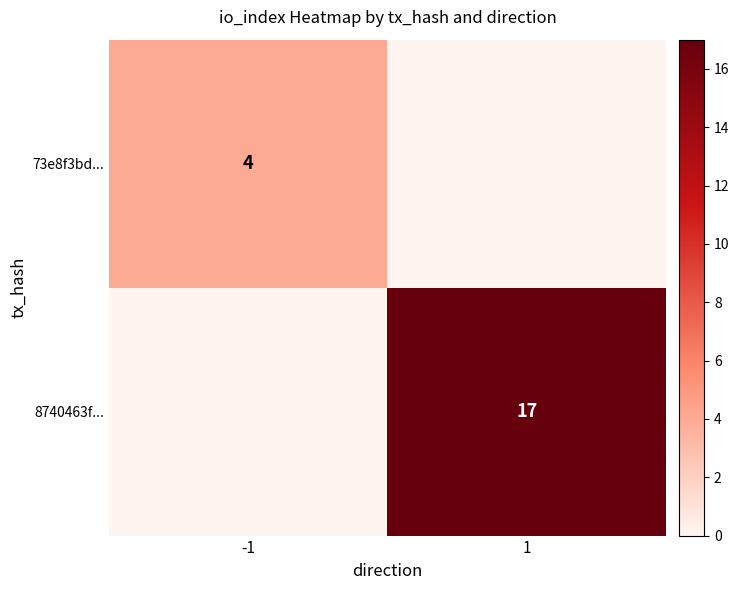

Is it true that 8740463f... equals 17 at 1?

True